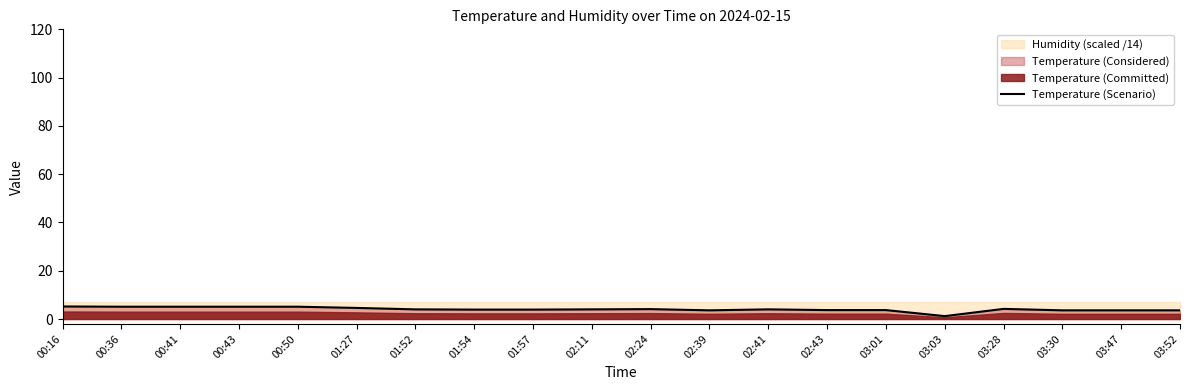

At which category does the chart reach its peak across all series?

00:16